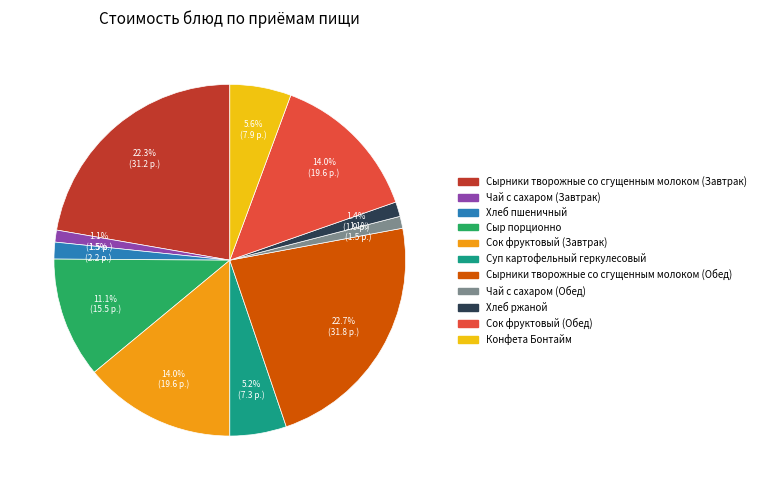

Combined, do Хлеб пшеничный and Чай с сахаром (Завтрак) account for over 50%?

No